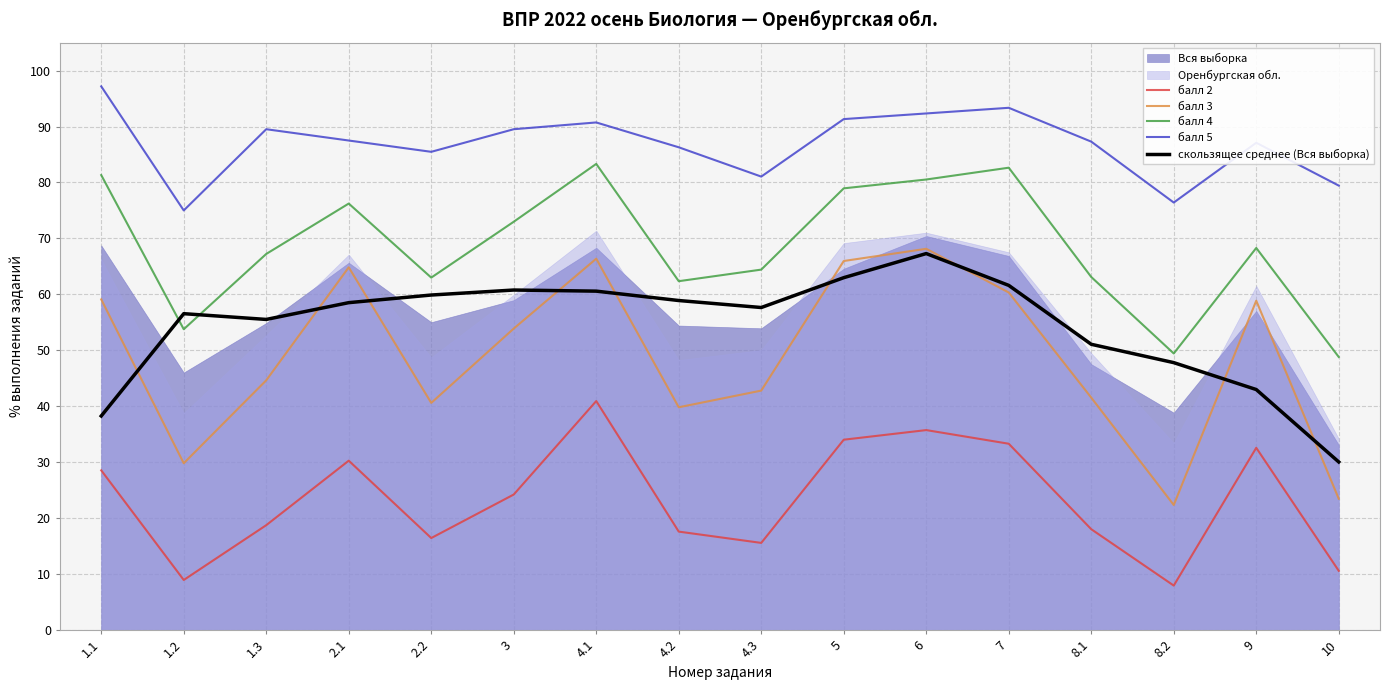

What is the difference between the скользящее среднее (Вся выборка) values at 8.2 and 2.2?

12.1